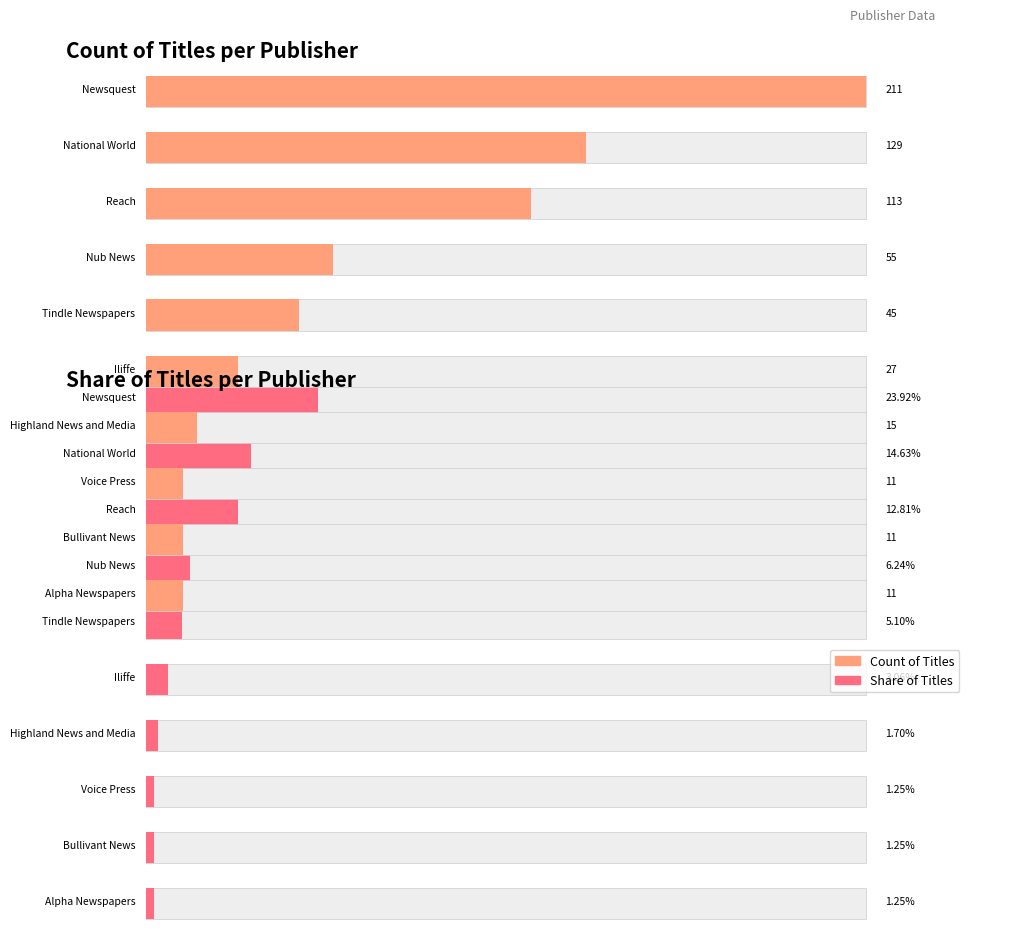

How many bars are there in each group?

2